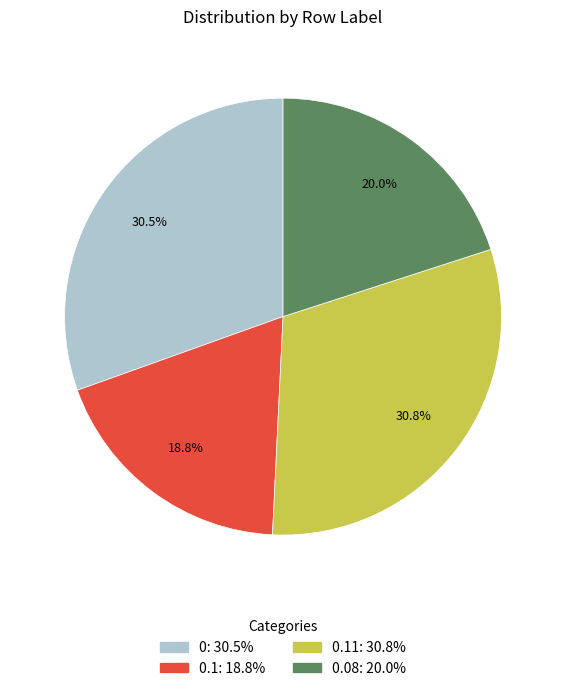

Count the number of slices in the pie.

4